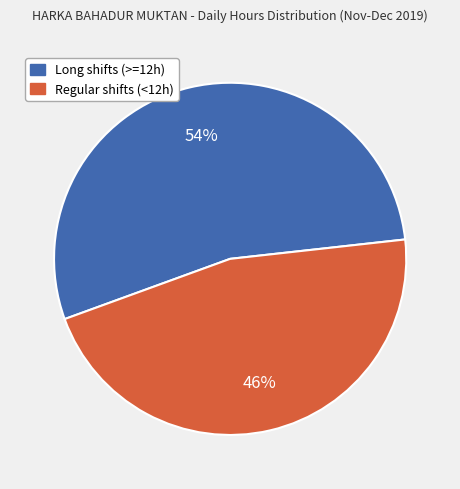

Is there any slice that represents more than half of the pie?

Yes